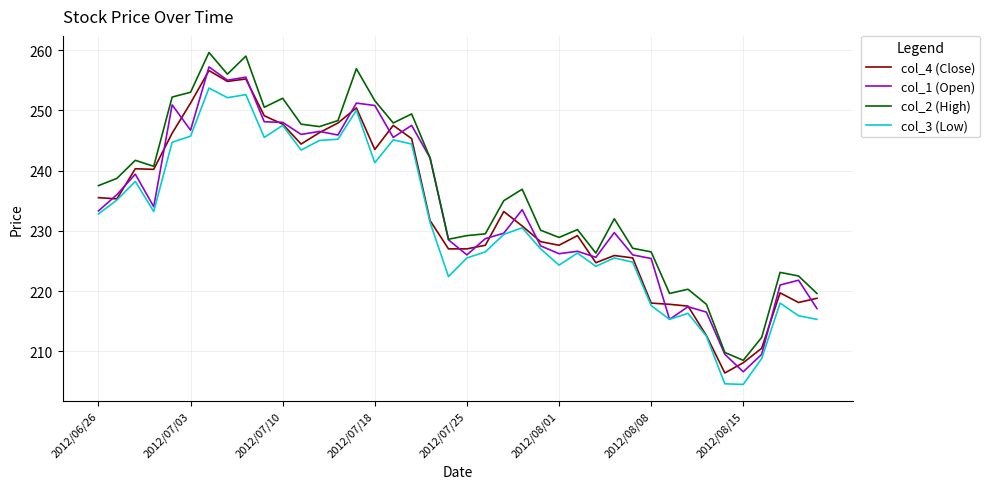

What is the maximum value for col_4 (Close)?

256.6